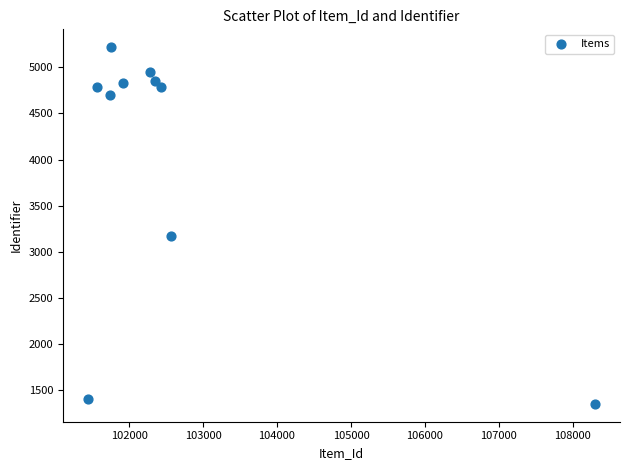

What Y value in the scatter plot is closest to 3285?

3171